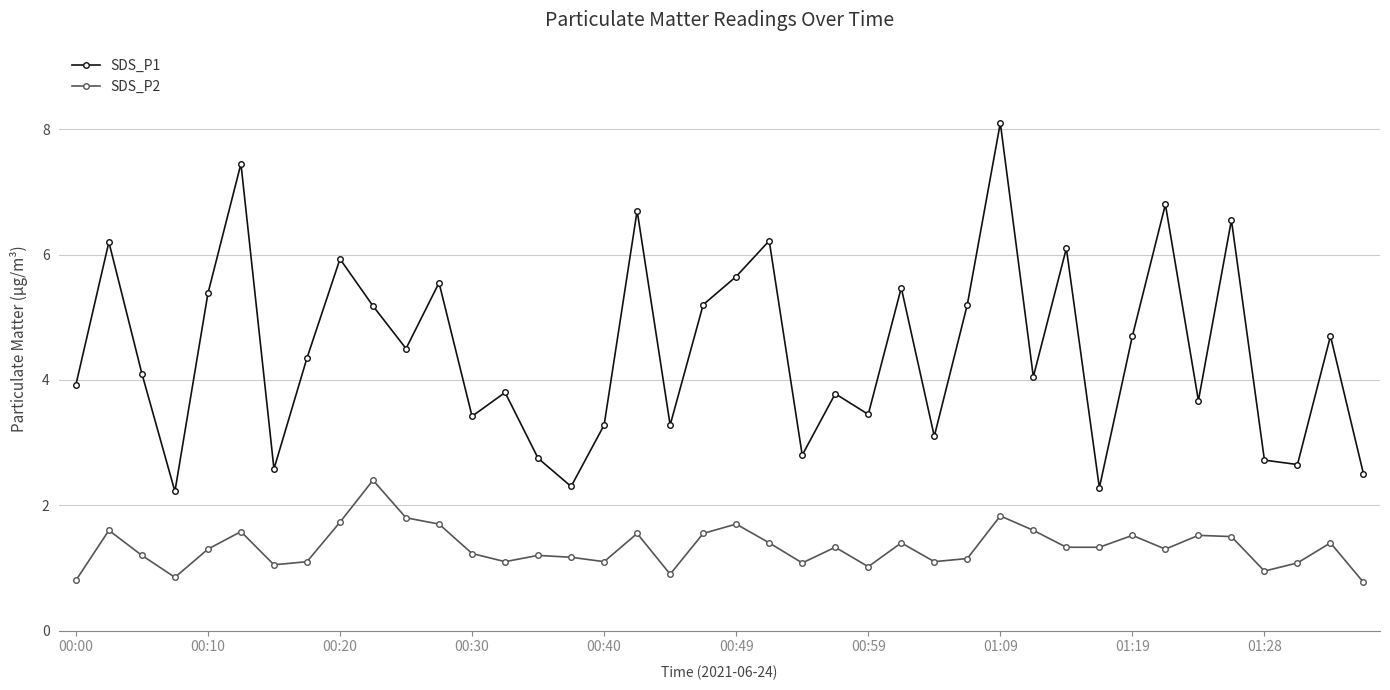

What are all the series names shown in the legend?

SDS_P1, SDS_P2